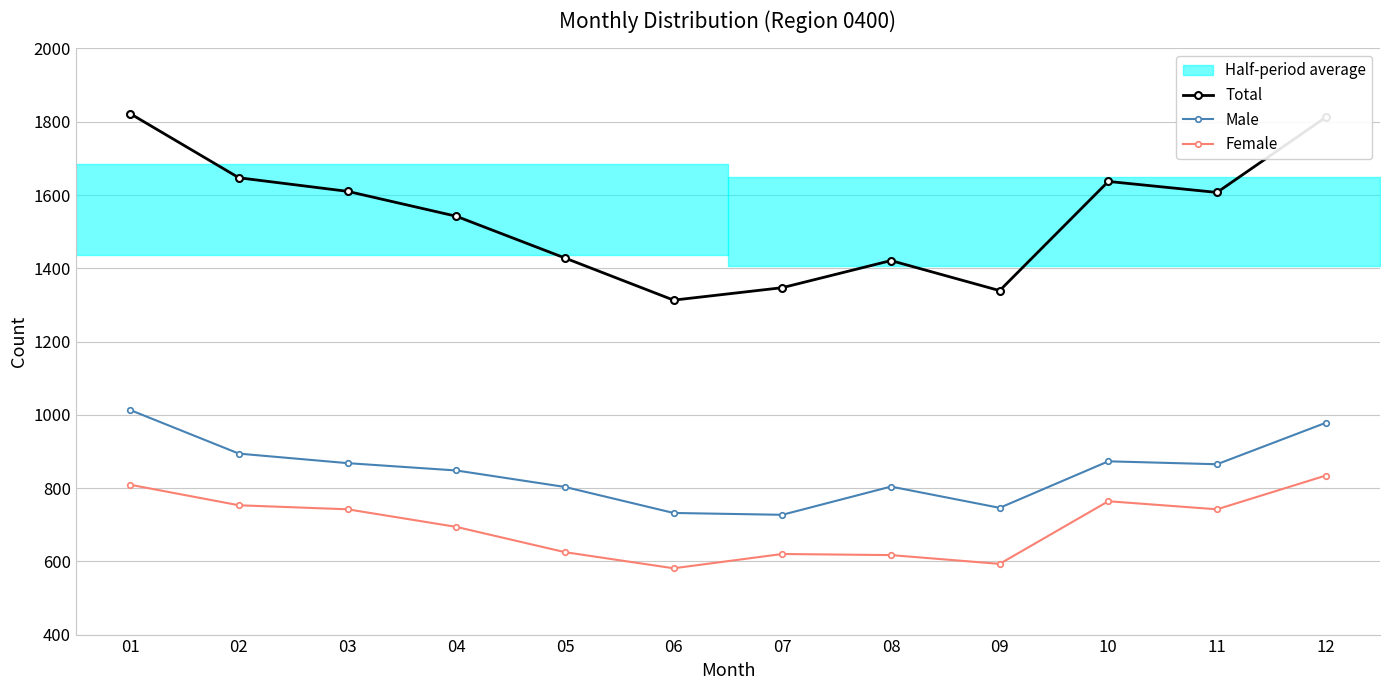

Is the value of Male at 11 greater than the value of Total at 02?

No